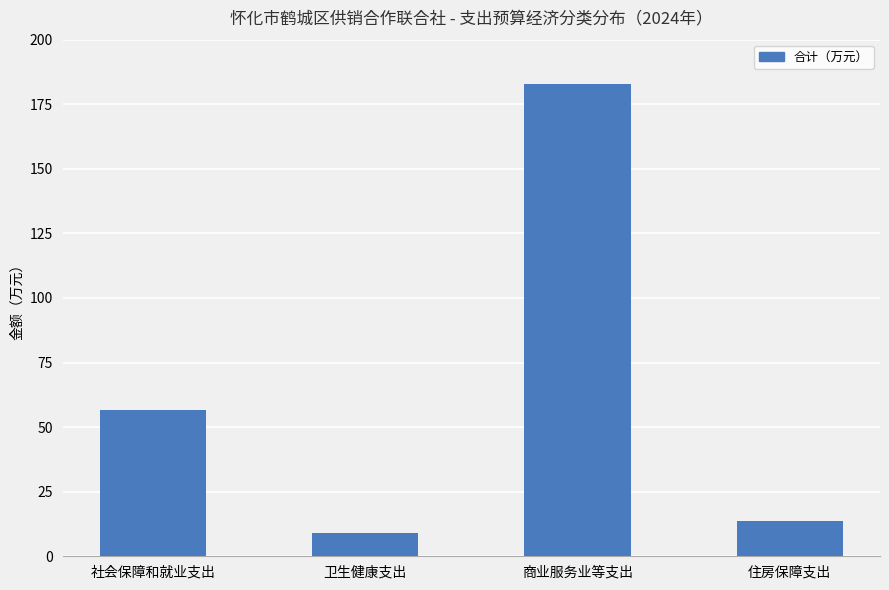

Reading right to left, extract all data points from this chart.

13.5	183.0	9.0	56.8